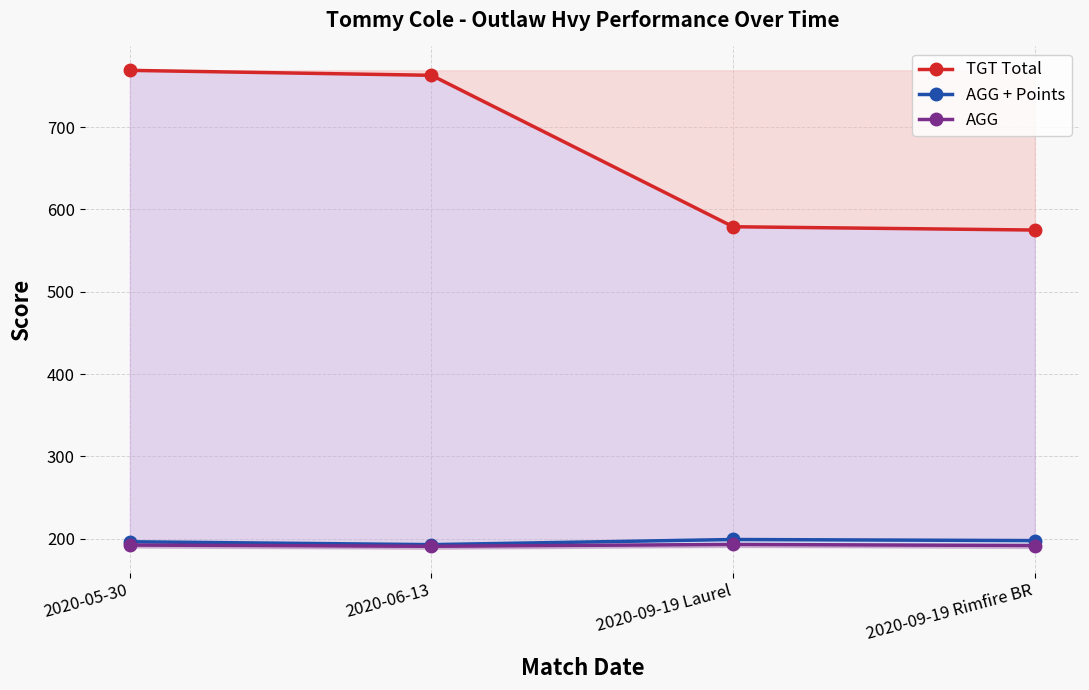

What are all the series names shown in the legend?

TGT Total, AGG + Points, AGG